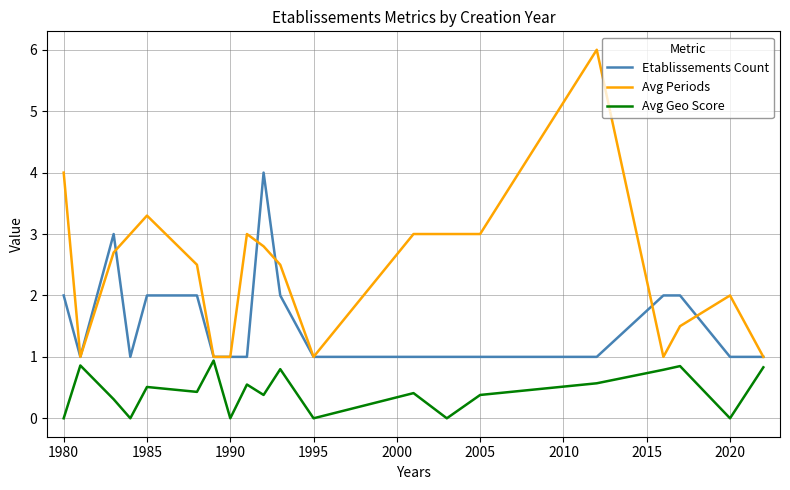

Which series has the largest total across all categories?

Avg Periods